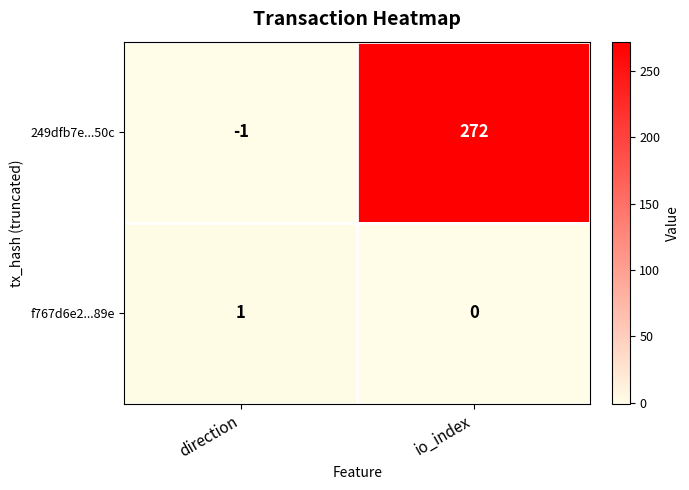

Reading right to left, list all the values displayed in this chart.

249dfb7e...50c: 272	-1
f767d6e2...89e: 0	1